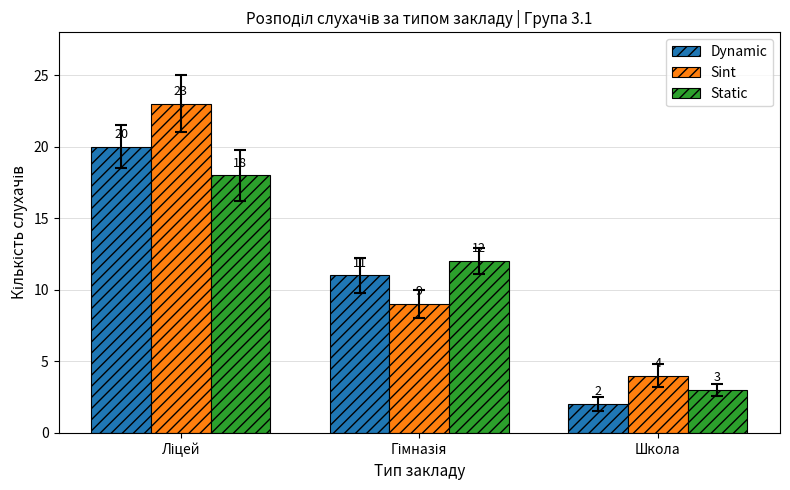

The Sint series shows 4 at Школа. True or false?

True